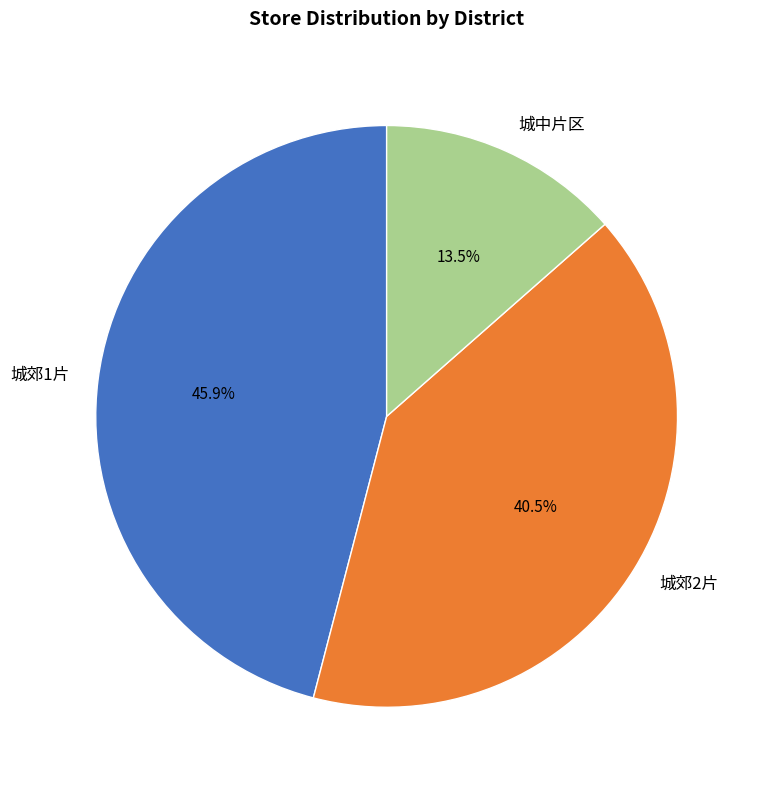

Which category has the biggest portion of the pie?

城郊1片